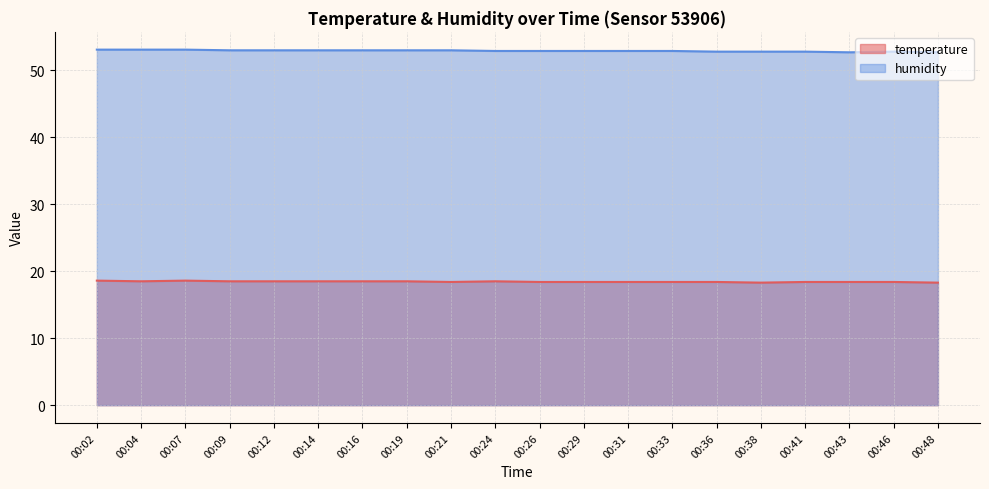

How many lines are shown in the chart?

2